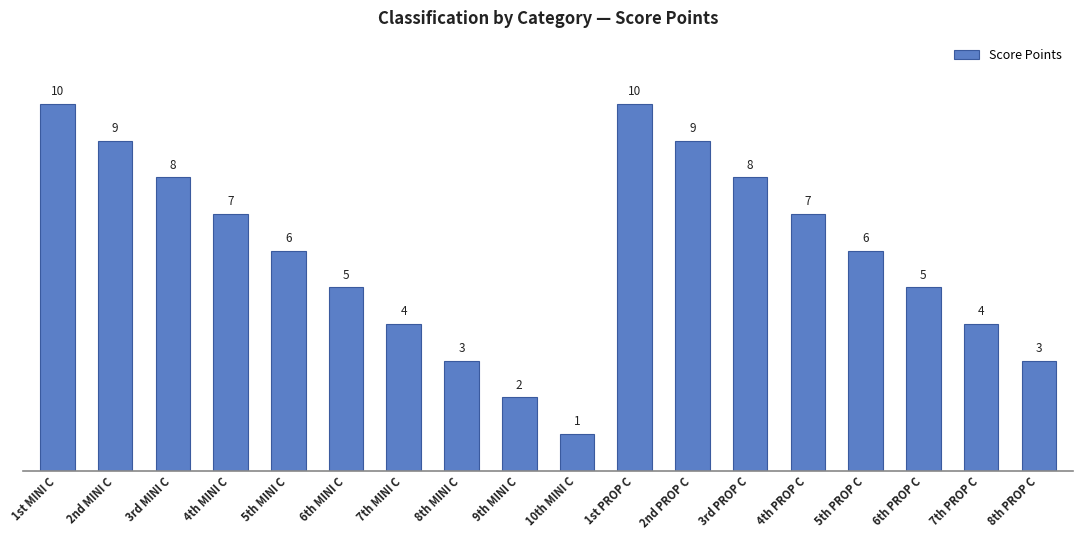

What is the minimum value shown in the chart?

1